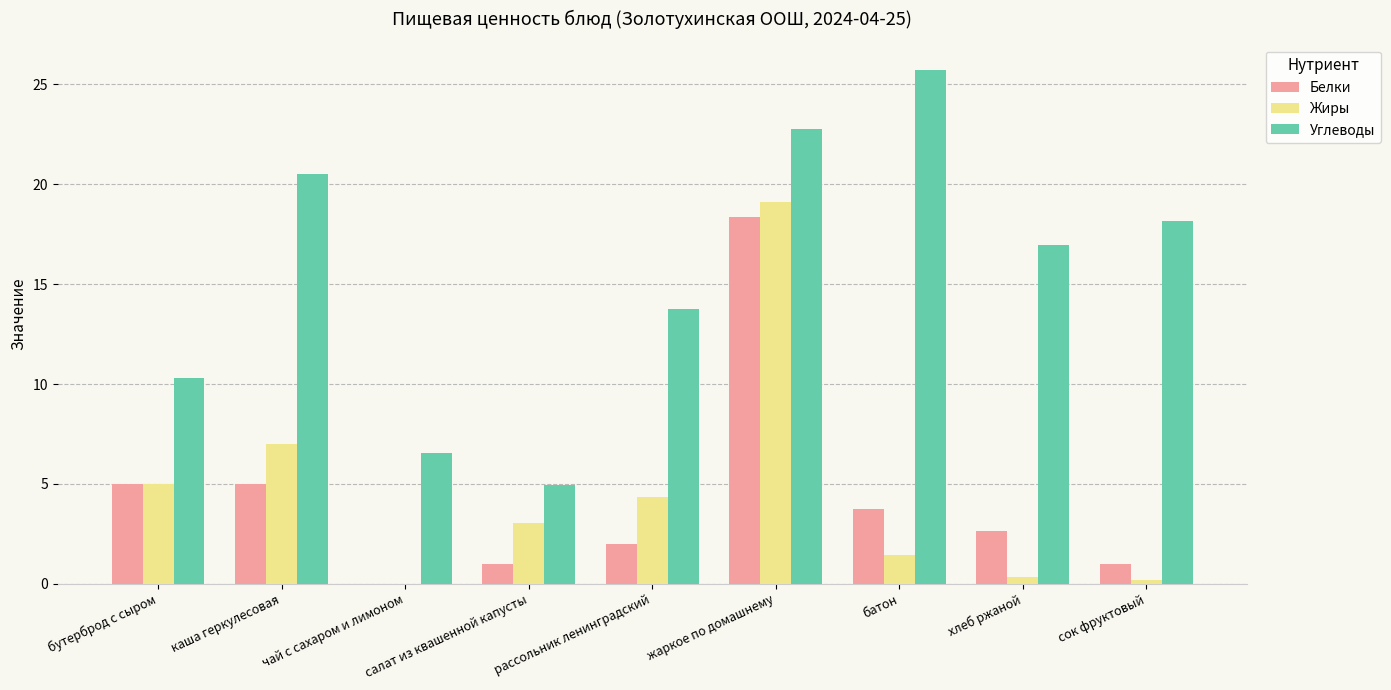

What is the sum of all Жиры values?

40.5